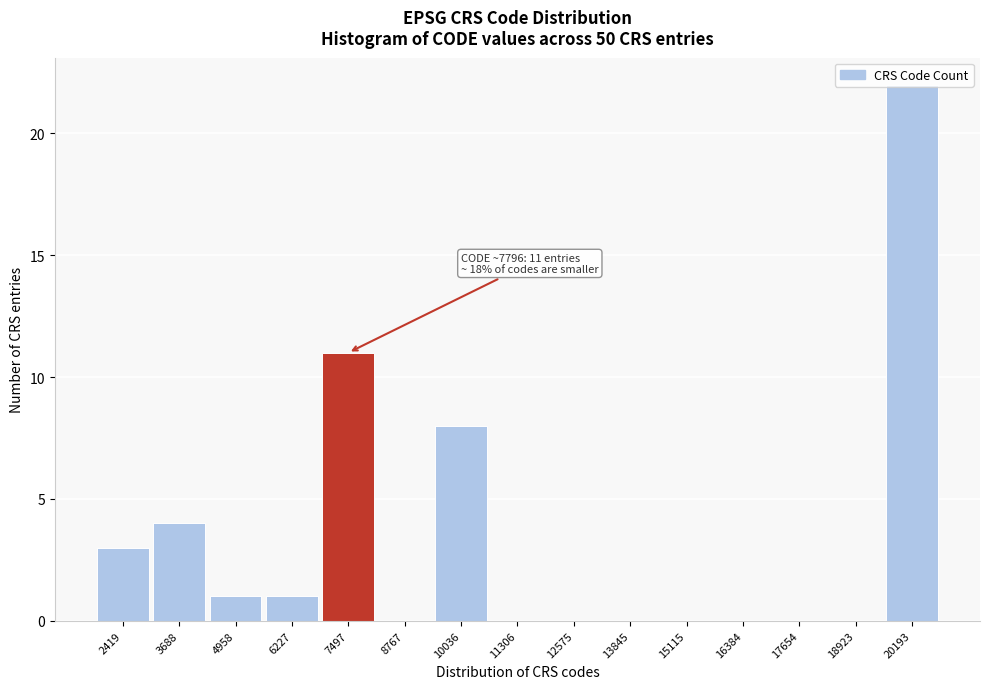

What is the sum of the values at 3688 and 17654?

4